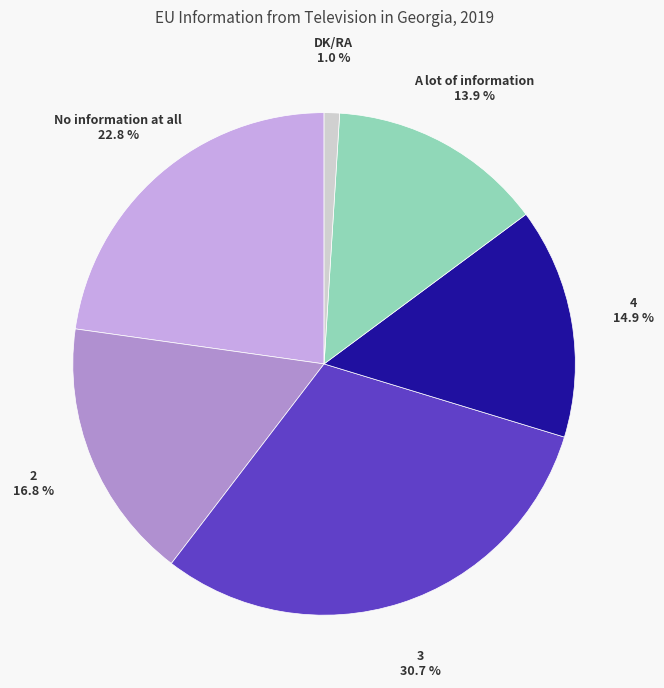

To the nearest percent, what percentage of the pie is No information at all?

23%